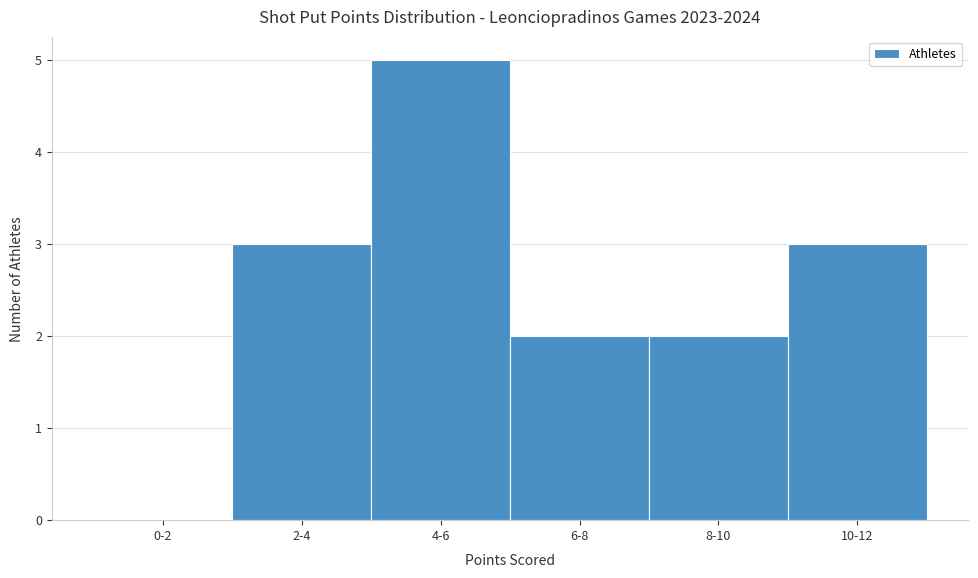

Reading right to left, what are all the values shown in this chart?

10-12=3	8-10=2	6-8=2	4-6=5	2-4=3	0-2=0